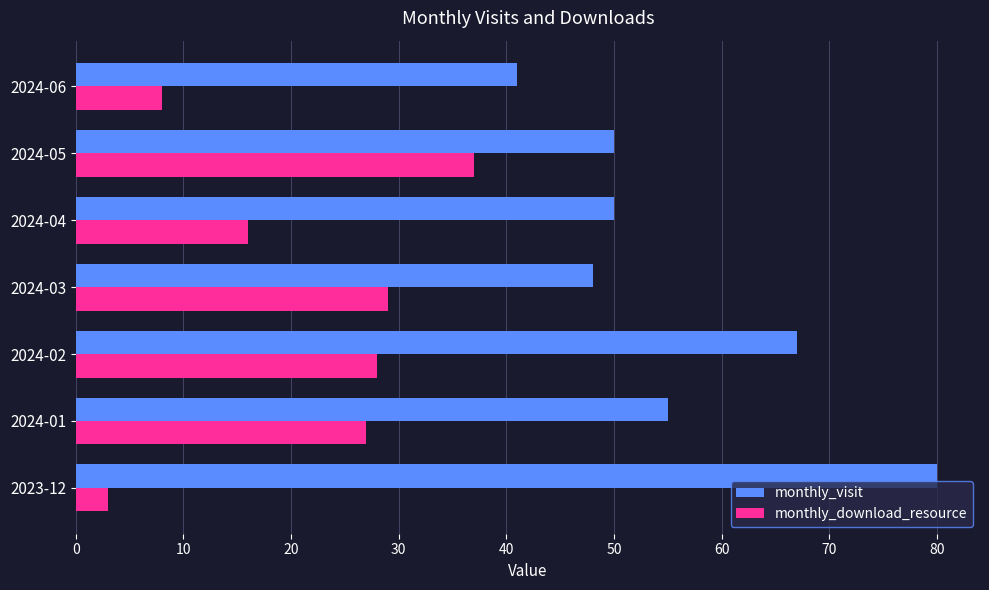

Count the number of data series in this chart.

2